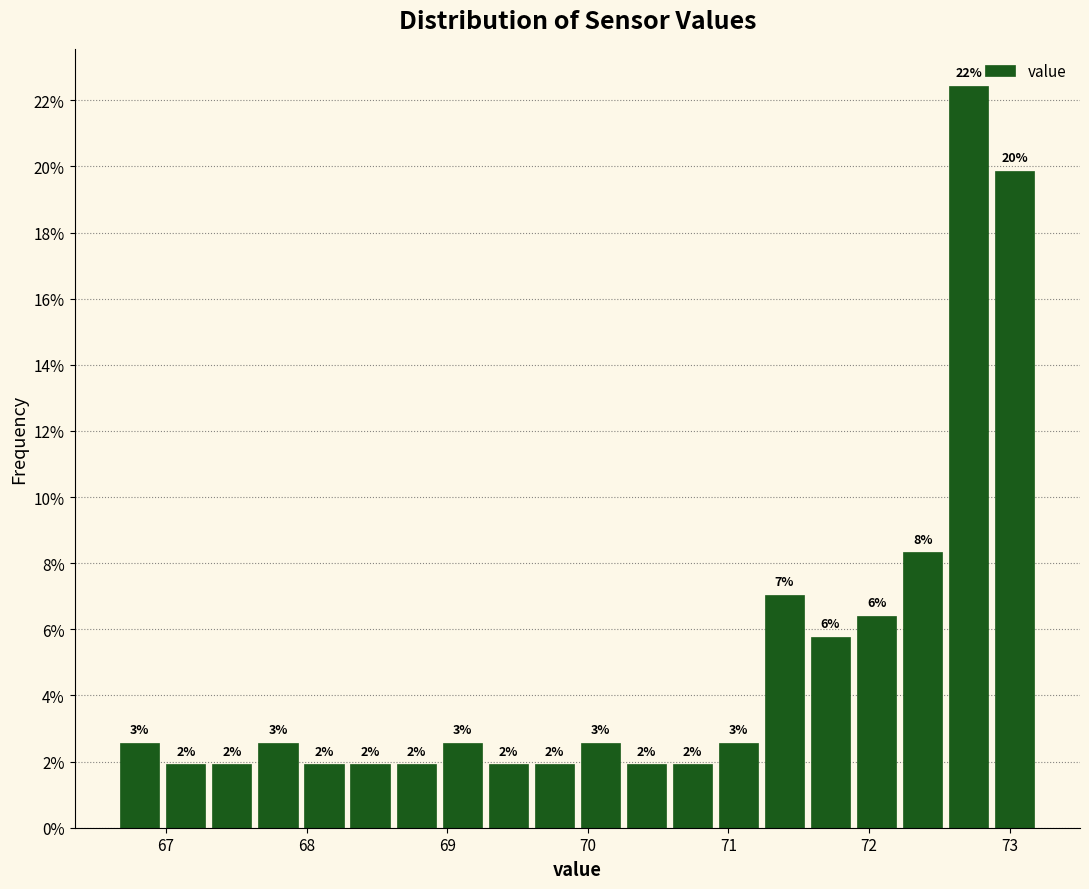

Read against the x-axis, roughly where is the centre of the tallest bar?

72.7